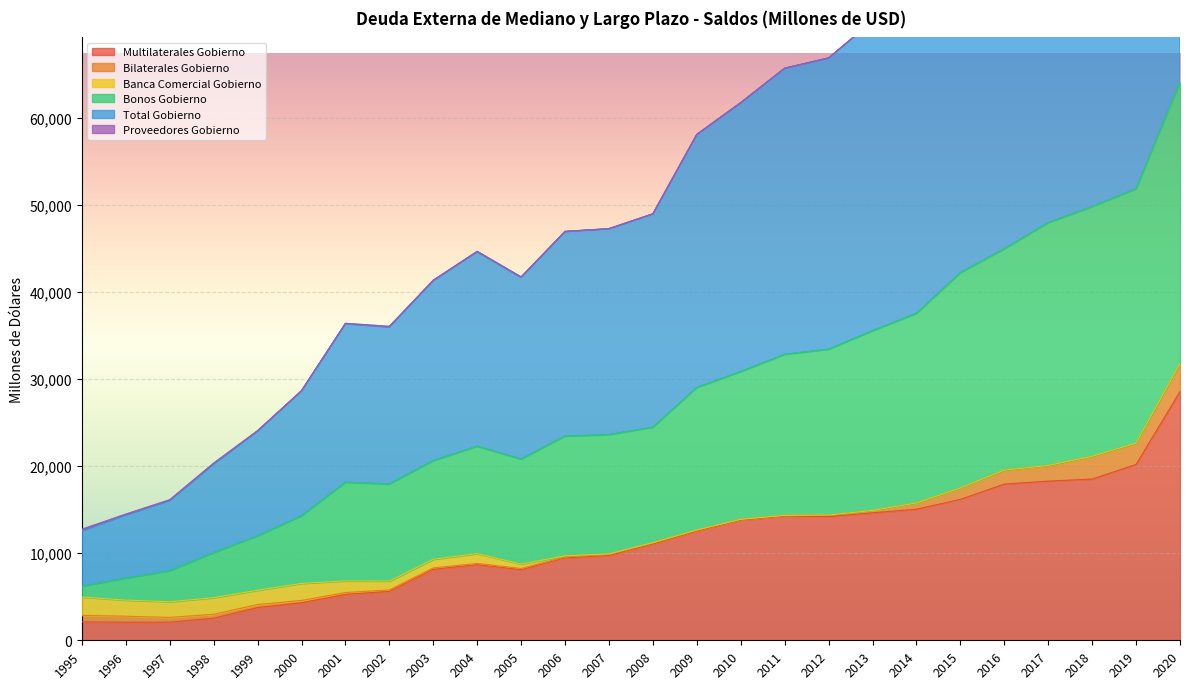

At which label does Multilaterales Gobierno reach its minimum?

1996